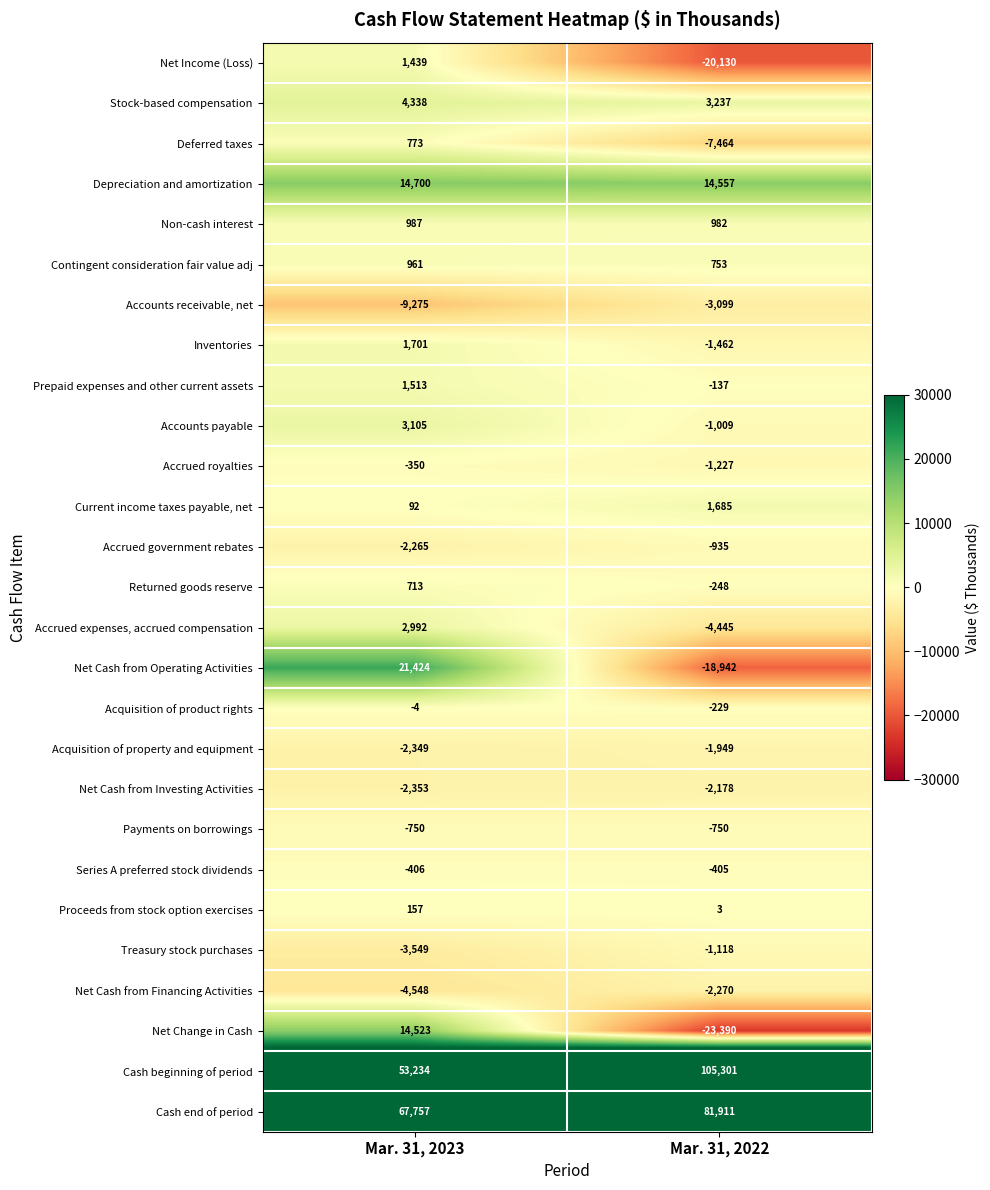

At Mar. 31, 2022, list the series in order from smallest to largest.

Net Change in Cash, Net Income (Loss), Net Cash from Operating Activities, Deferred taxes, Accrued expenses, accrued compensation, Accounts receivable, net, Net Cash from Financing Activities, Net Cash from Investing Activities, Acquisition of property and equipment, Inventories, Accrued royalties, Treasury stock purchases, Accounts payable, Accrued government rebates, Payments on borrowings, Series A preferred stock dividends, Returned goods reserve, Acquisition of product rights, Prepaid expenses and other current assets, Proceeds from stock option exercises, Contingent consideration fair value adj, Non-cash interest, Current income taxes payable, net, Stock-based compensation, Depreciation and amortization, Cash end of period, Cash beginning of period